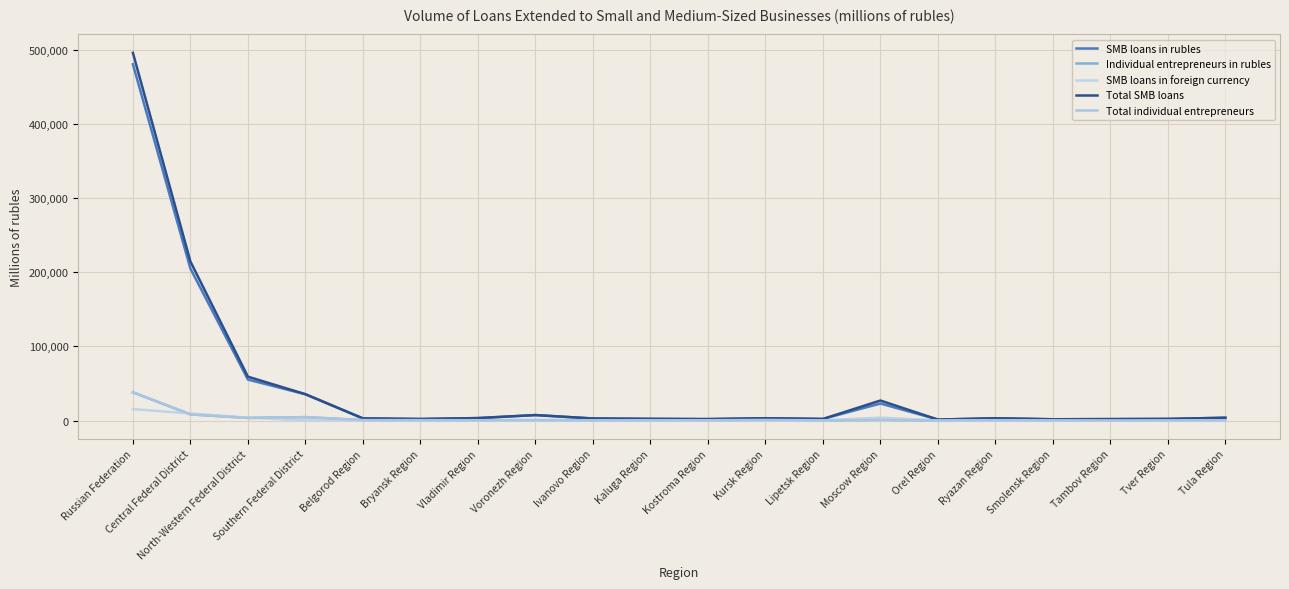

True or false: Total individual entrepreneurs and Total SMB loans intersect in this chart.

False